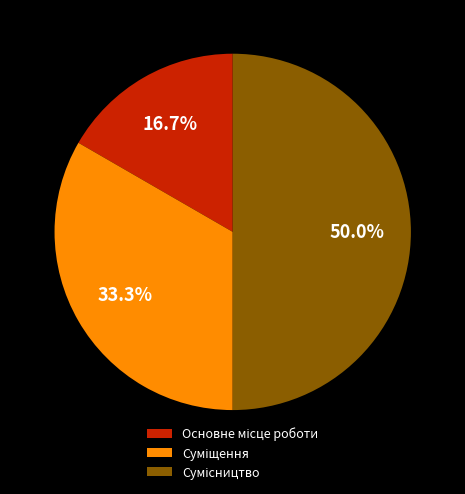

Count the number of slices in the pie.

3